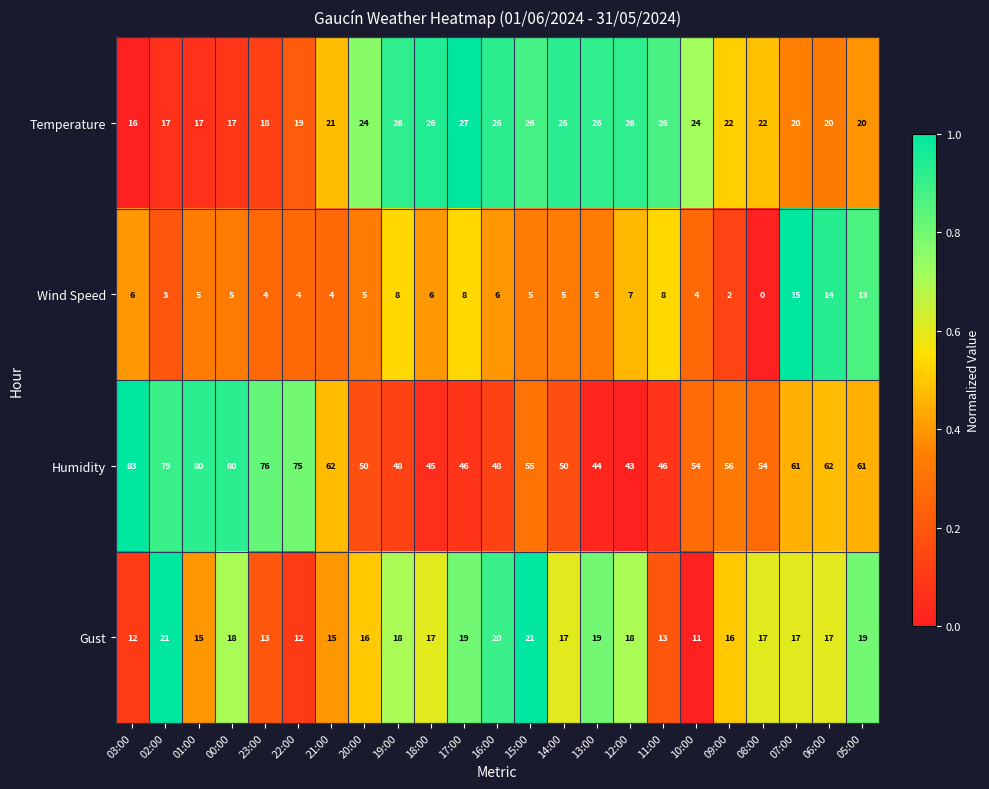

Which series has the widest spread of values?

Humidity